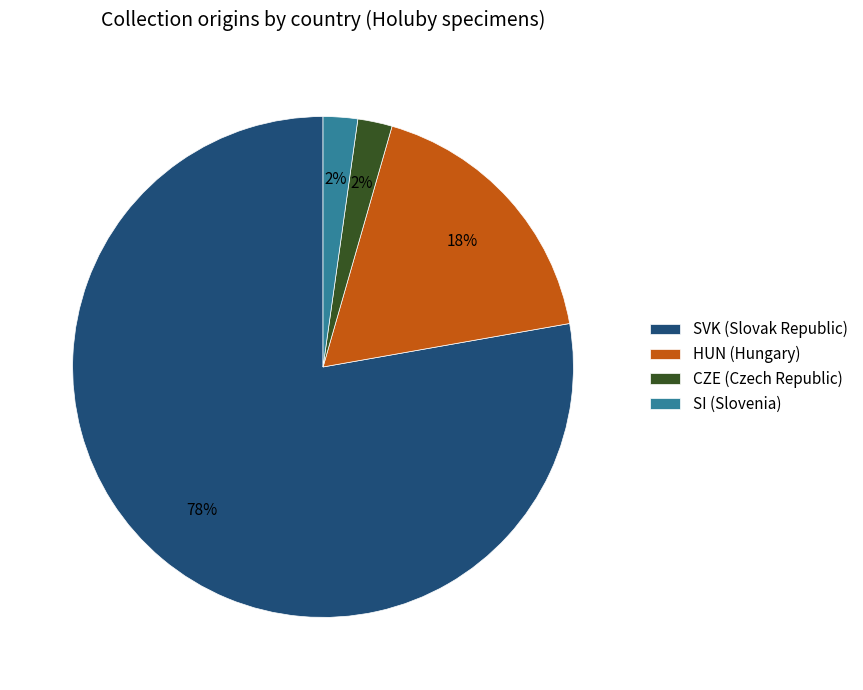

To the nearest percent, what portion does HUN represent?

18%